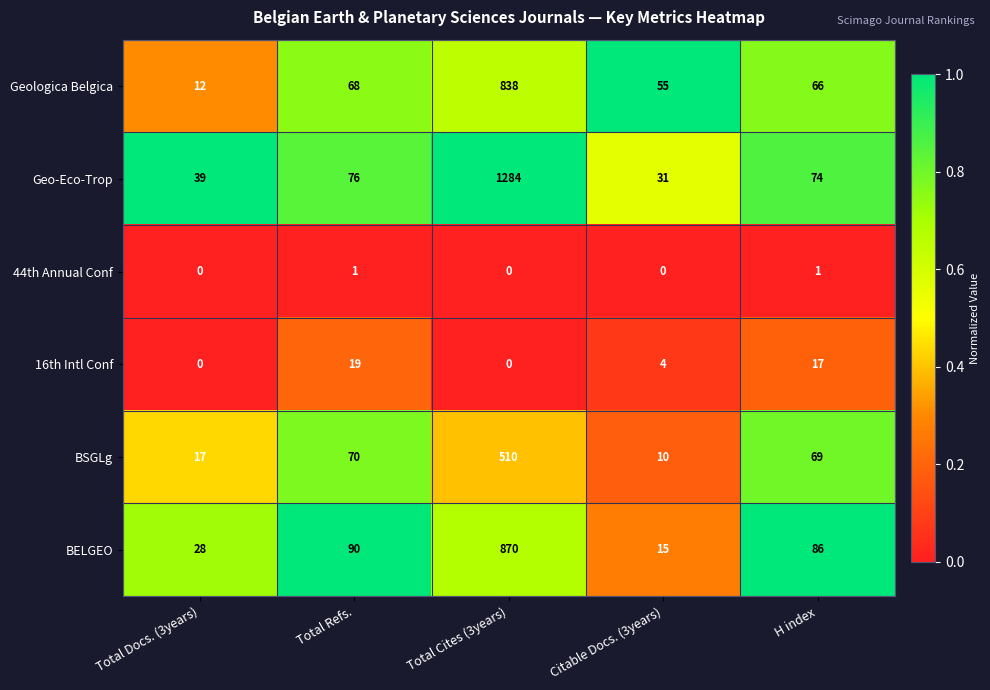

Which series has the largest range (max minus min)?

Geo-Eco-Trop